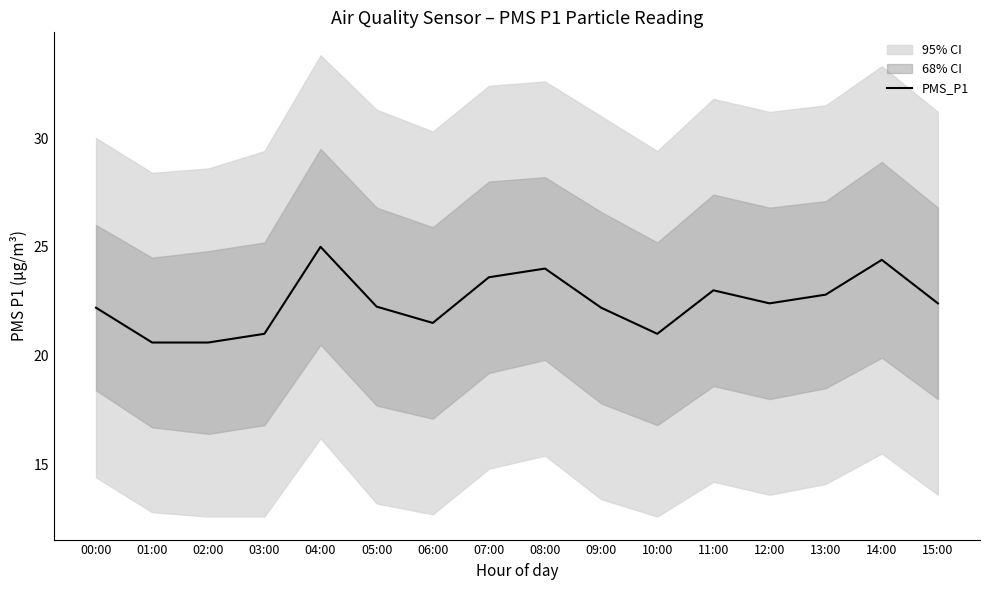

List the labels in order of value, smallest first.

01:00, 02:00, 03:00, 10:00, 06:00, 00:00, 09:00, 05:00, 12:00, 15:00, 13:00, 11:00, 07:00, 08:00, 14:00, 04:00